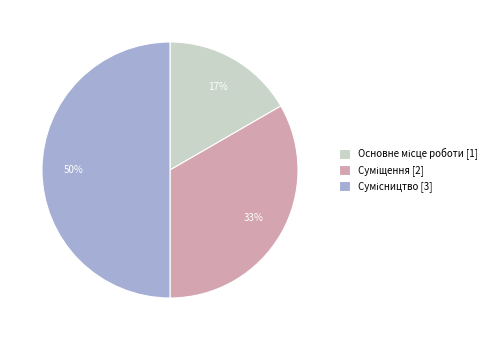

To the nearest percent, what is the average slice percentage?

33%